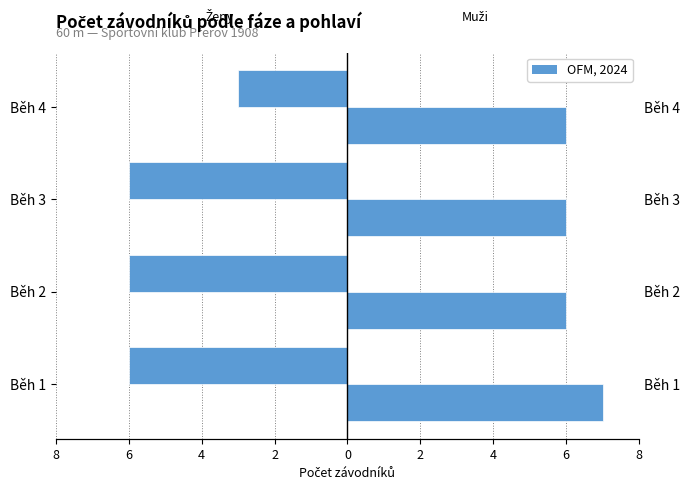

Count the number of categories in the chart.

4